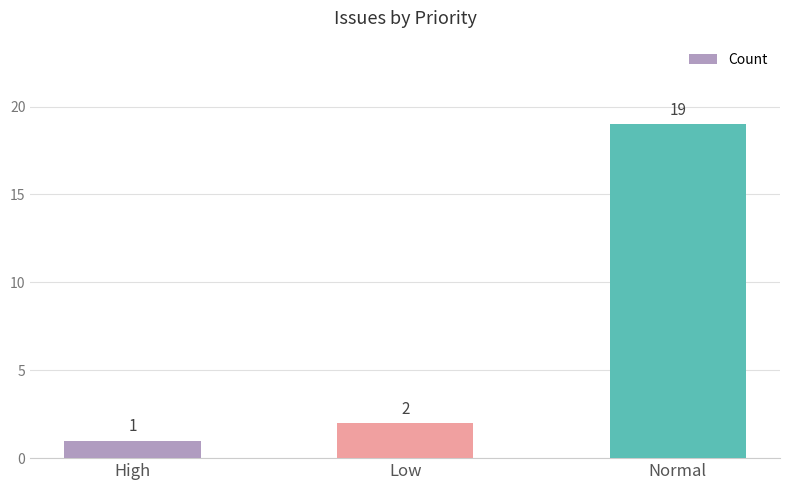

Which has a higher value, High or Low?

Low